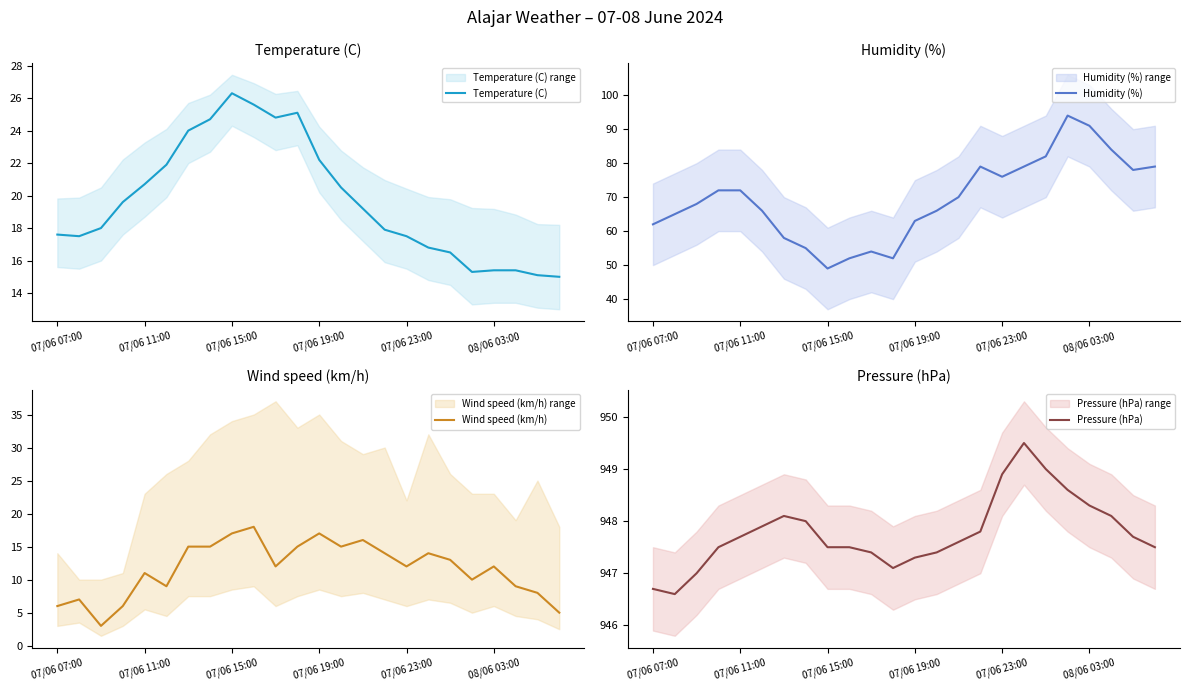

How many interior local peaks does the Wind speed (km/h) series have?

7